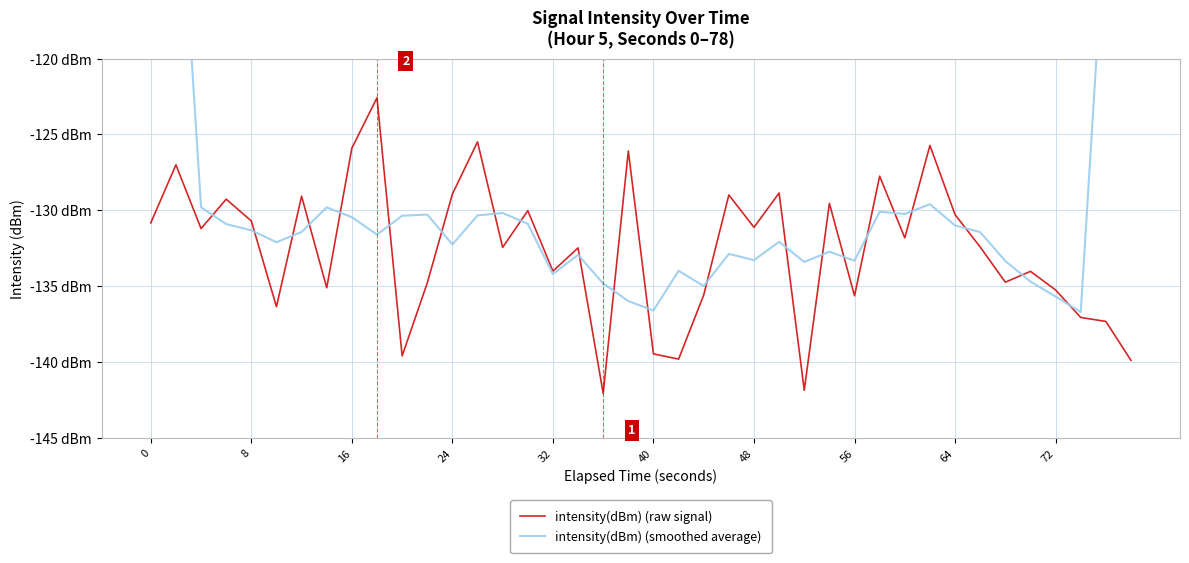

At how many categories does at least one series exceed -86?

2